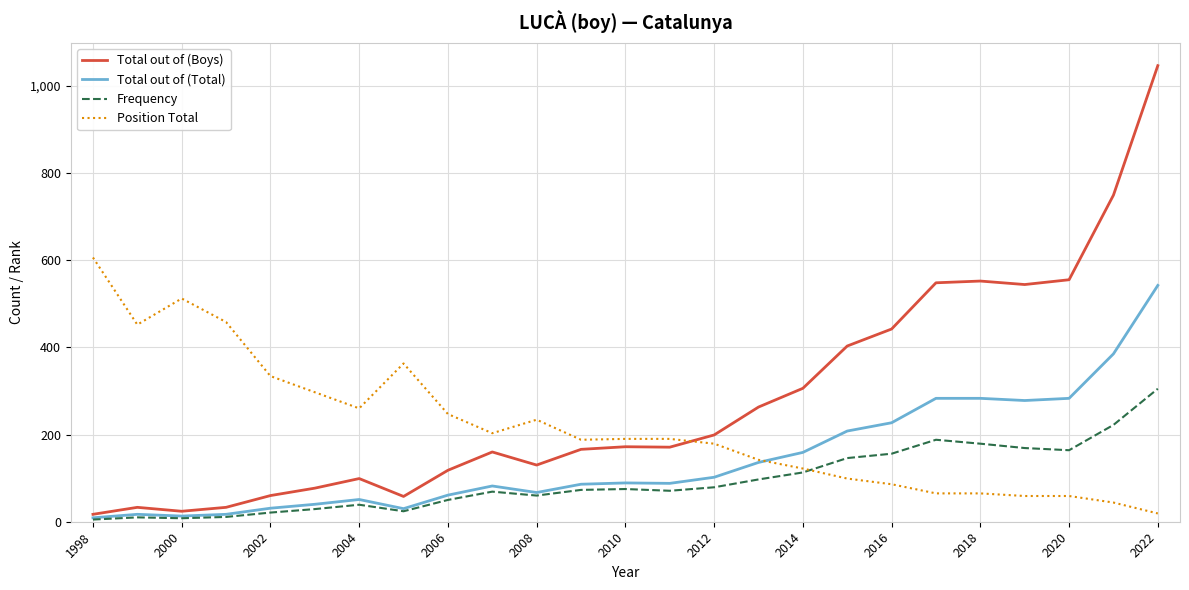

Rank the series by their average value, from lowest to highest.

Frequency, Total out of (Total), Position Total, Total out of (Boys)